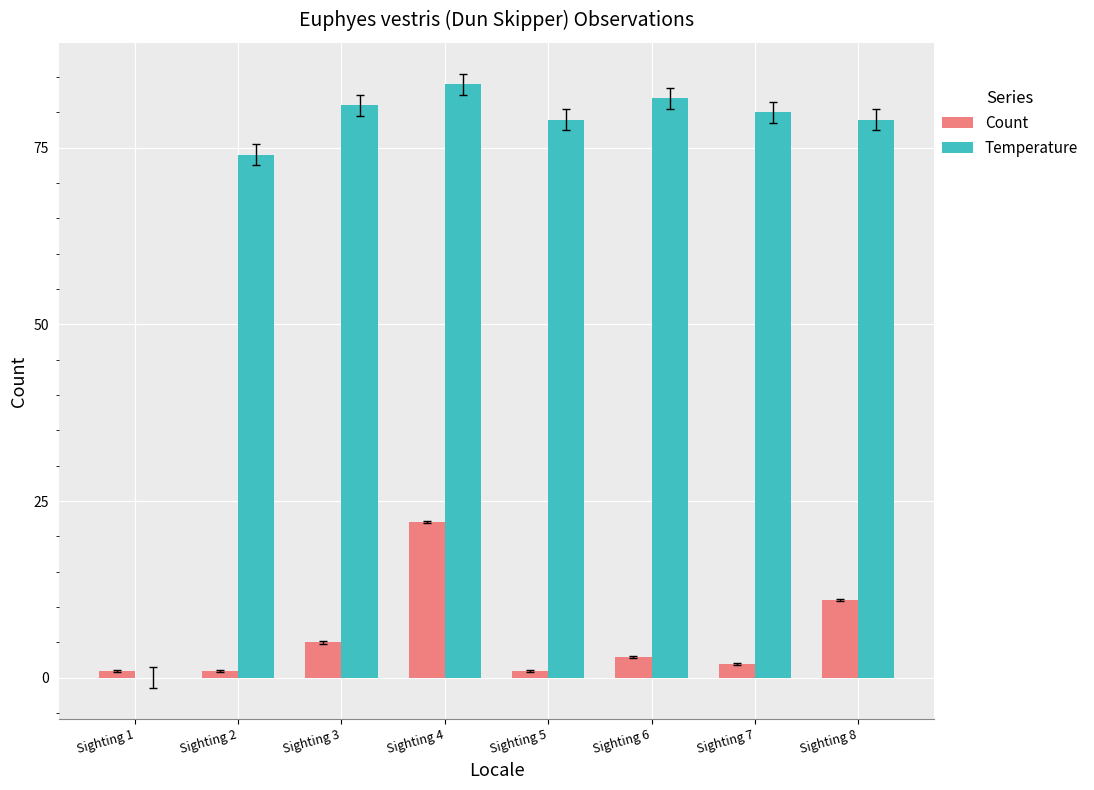

What is the total value across all series at Sighting 6?

85